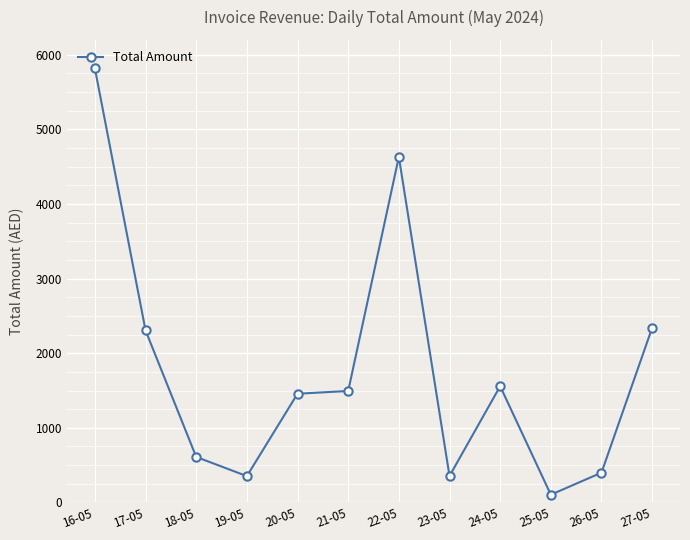

What is the label of the 7th point from the left?

22-05